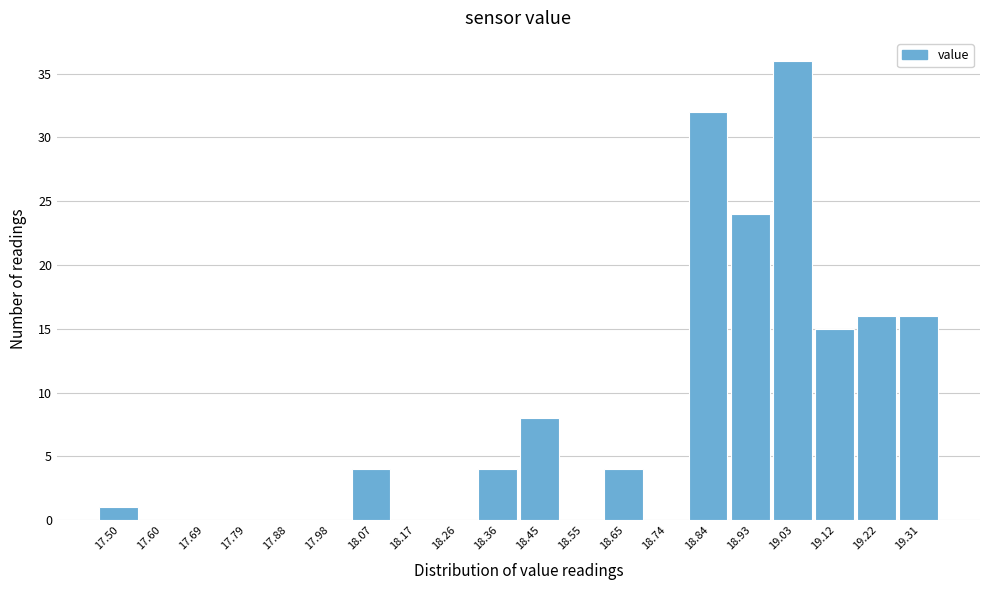

Reading left to right, what are all the values shown in this chart?

17.50=1	17.60=0	17.69=0	17.79=0	17.88=0	17.98=0	18.07=4	18.17=0	18.26=0	18.36=4	18.45=8	18.55=0	18.65=4	18.74=0	18.84=32	18.93=24	19.03=36	19.12=15	19.22=16	19.31=16